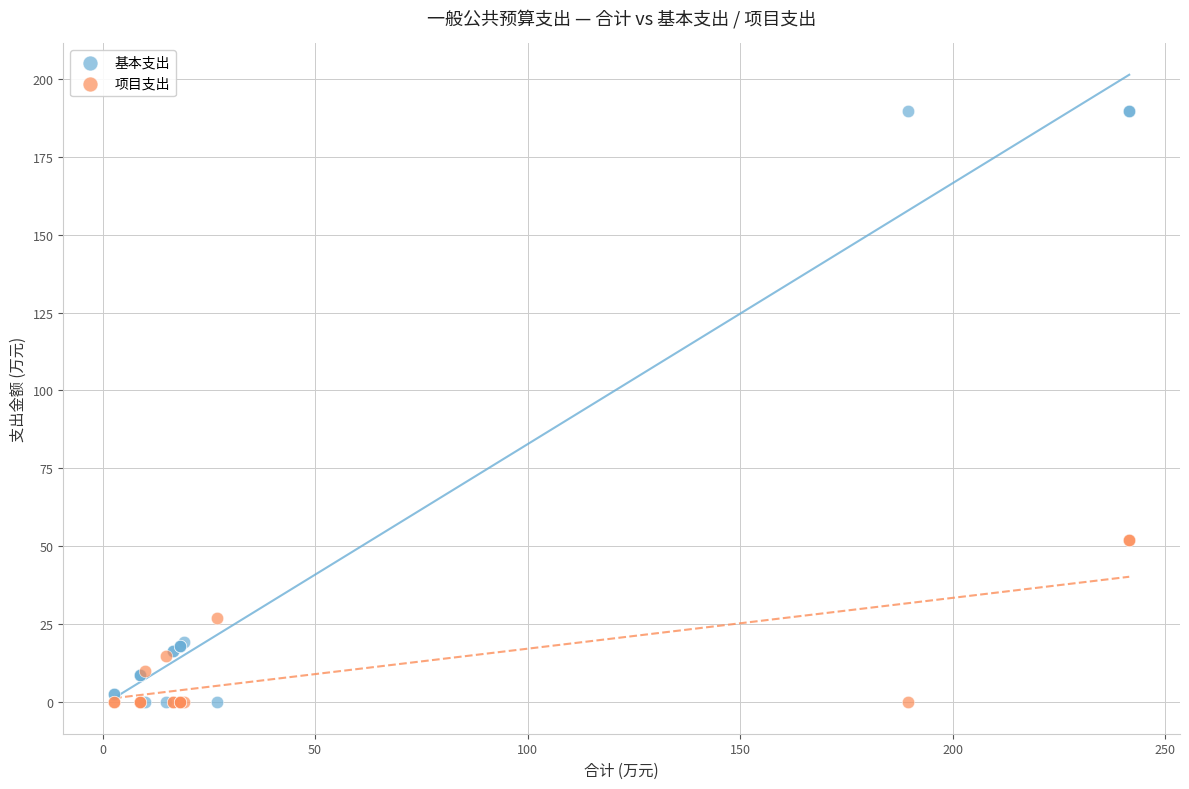

What are all the series names shown in the legend?

基本支出, 项目支出